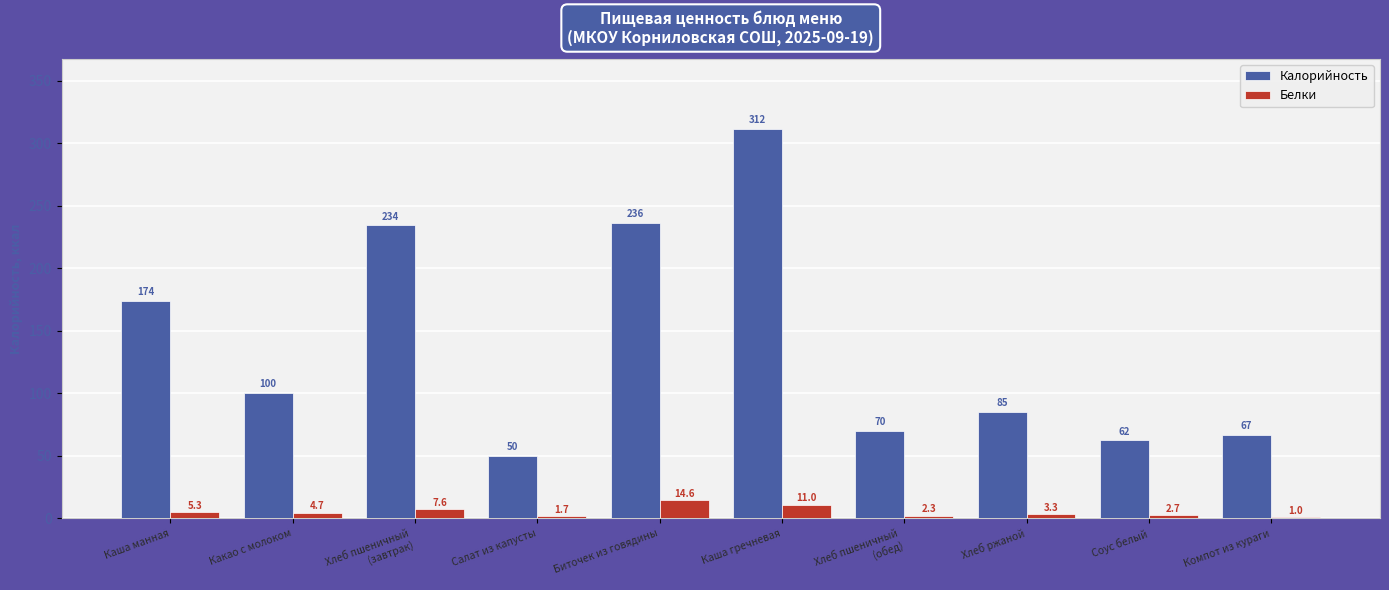

What is the difference between the Белки values at Какао с молоком and Компот из кураги?

3.7